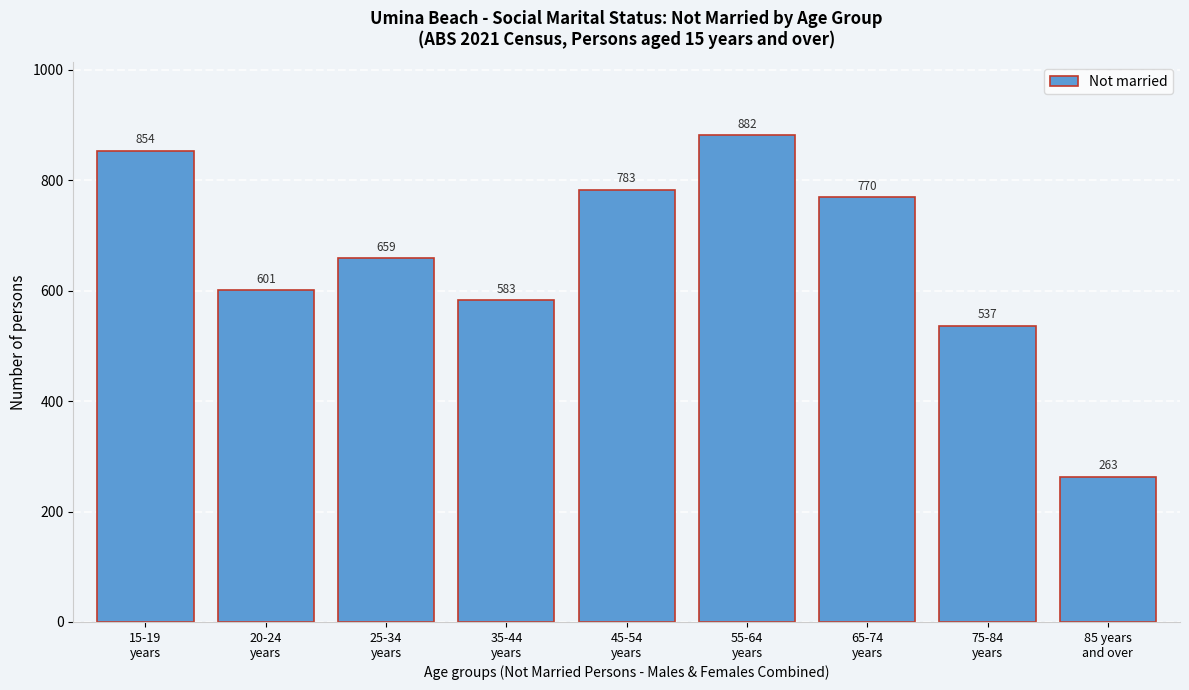

Reading left to right, extract all data points from this chart.

854	601	659	583	783	882	770	537	263